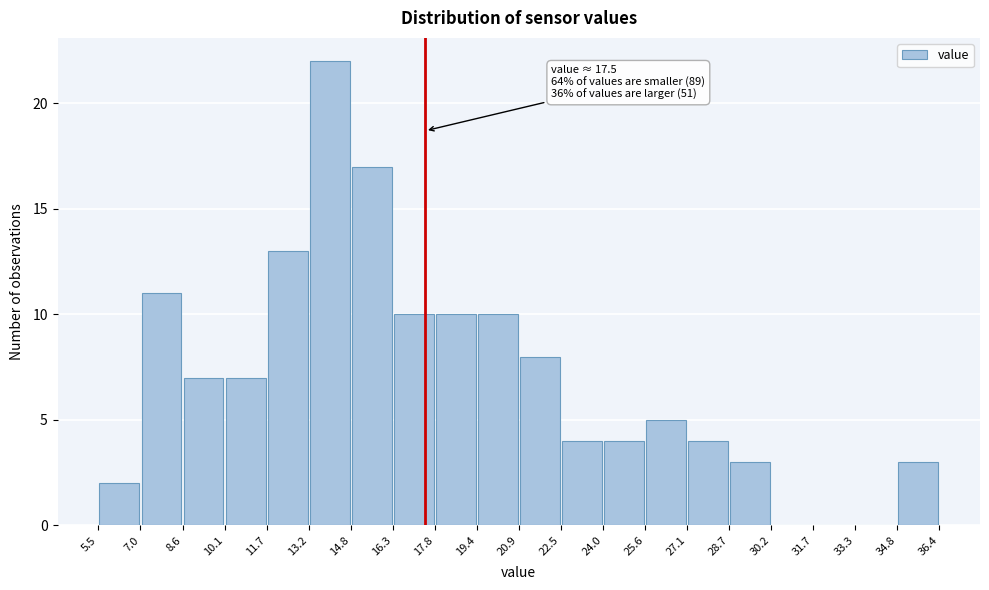

Over which range of the x-axis is the bar tallest?

13.2 to 14.8